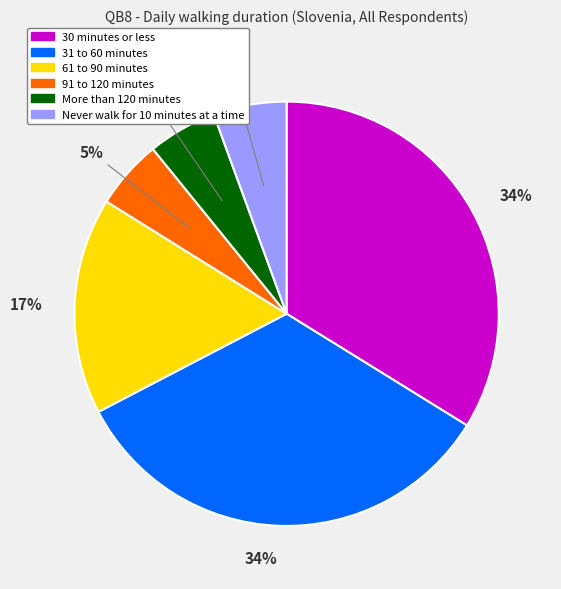

Between 61 to 90 minutes and 30 minutes or less, which is larger?

30 minutes or less